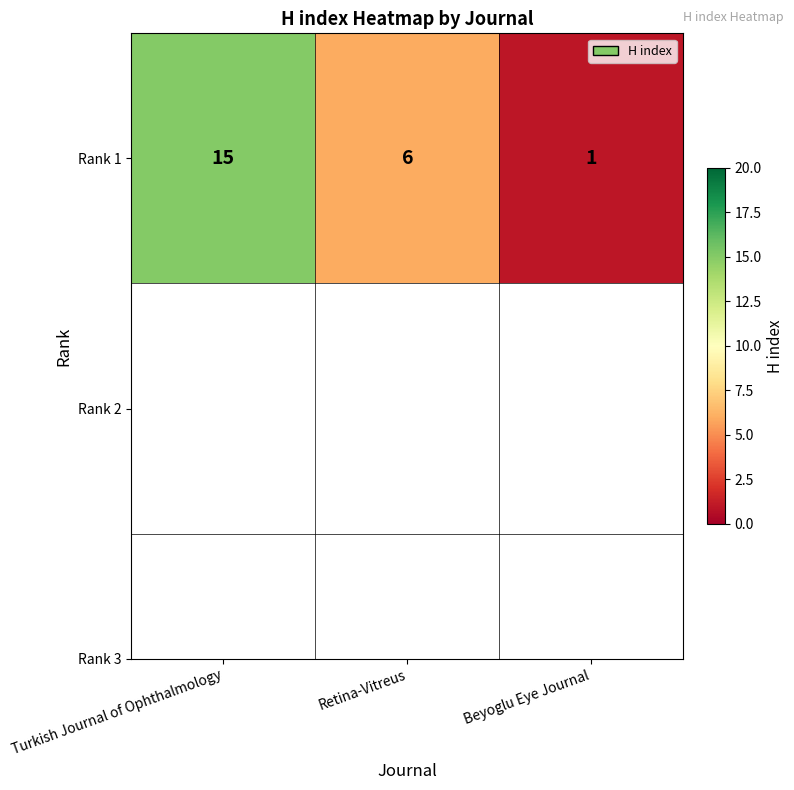

How many distinct data groups are displayed?

1